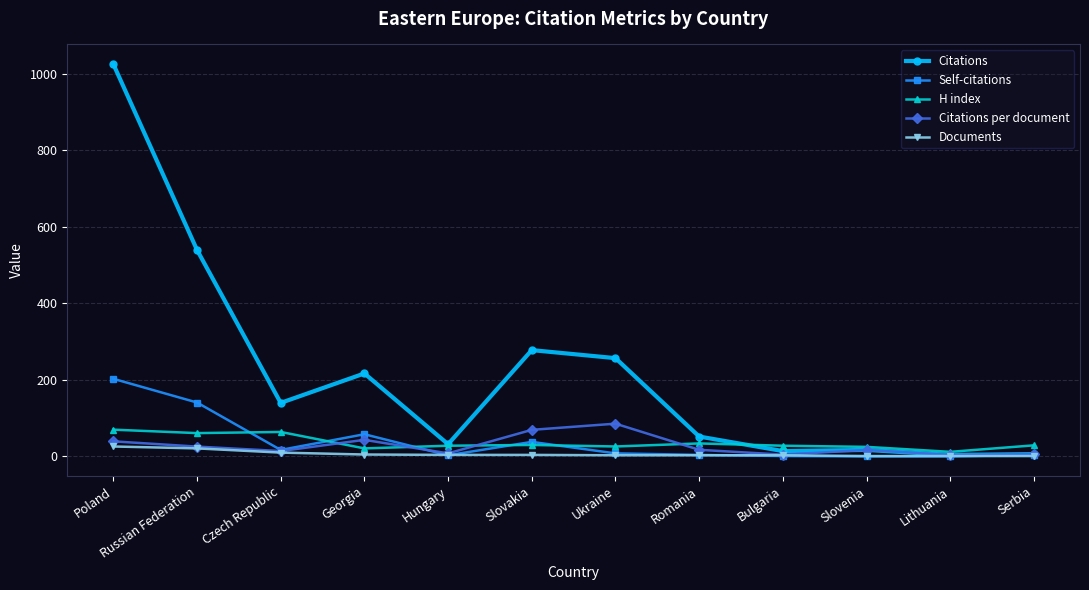

What is the value of the Citations per document point at the 2nd from the left?

25.7